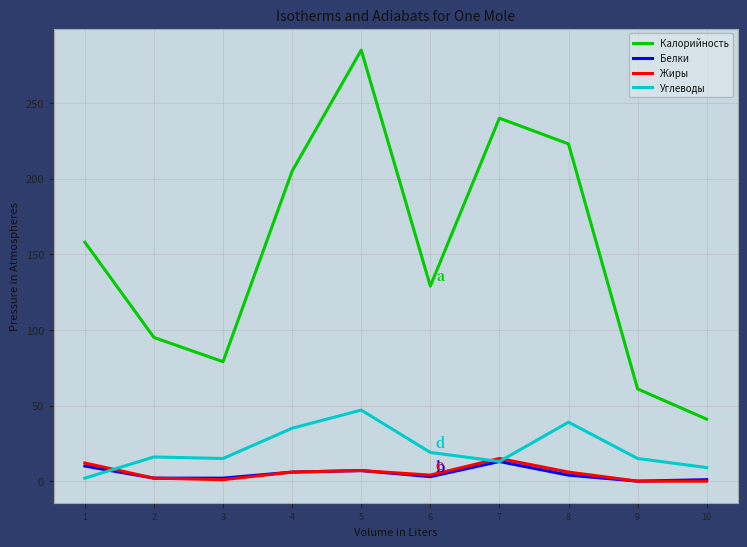

Count the number of categories in the chart.

10